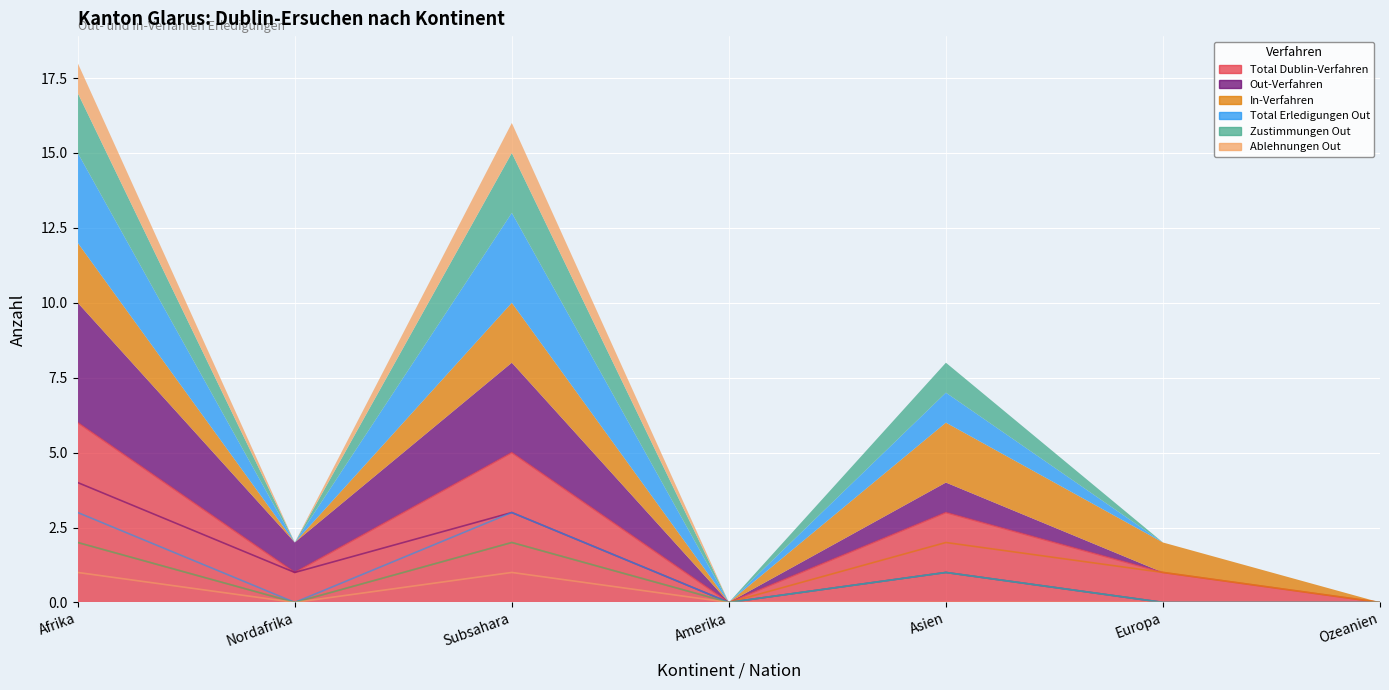

The Out-Verfahren series shows 1 at Afrika. True or false?

False